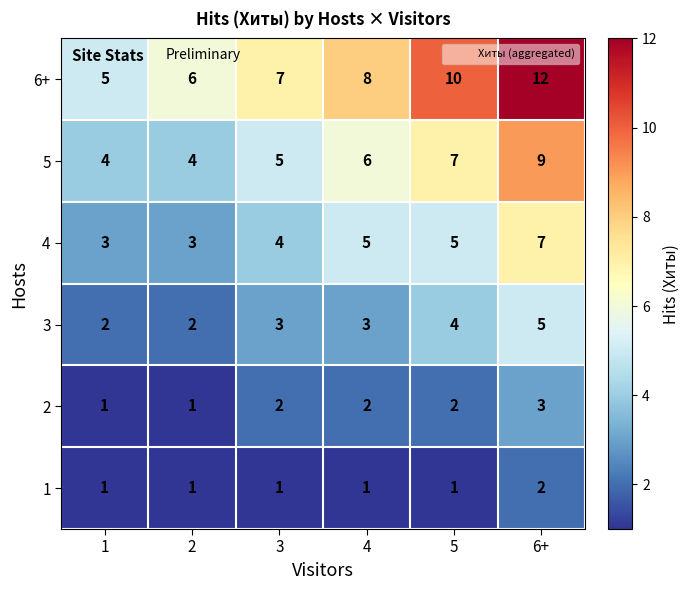

Is it true that 5 equals 6 at 1?

False